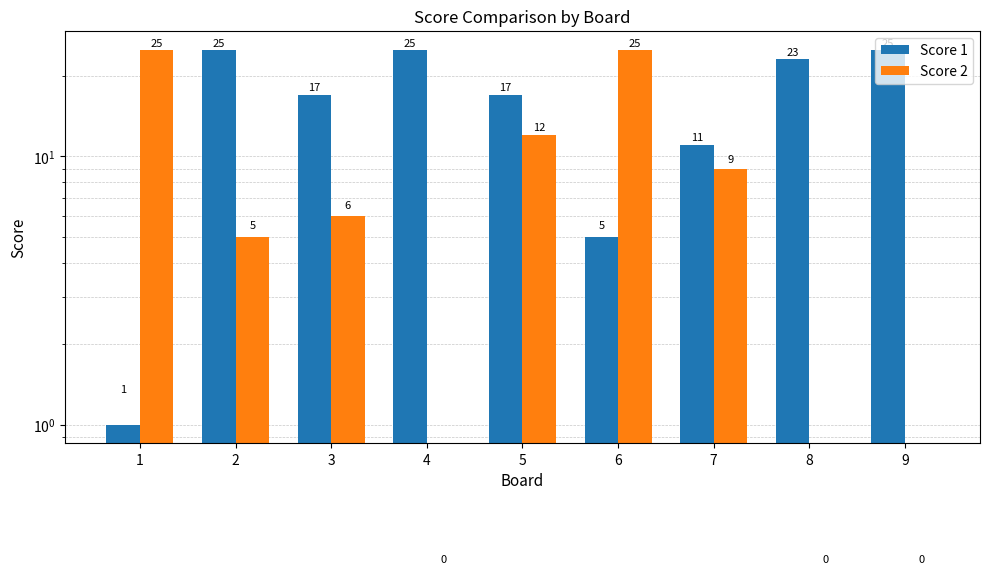

What are all the series names shown in the legend?

Score 1, Score 2